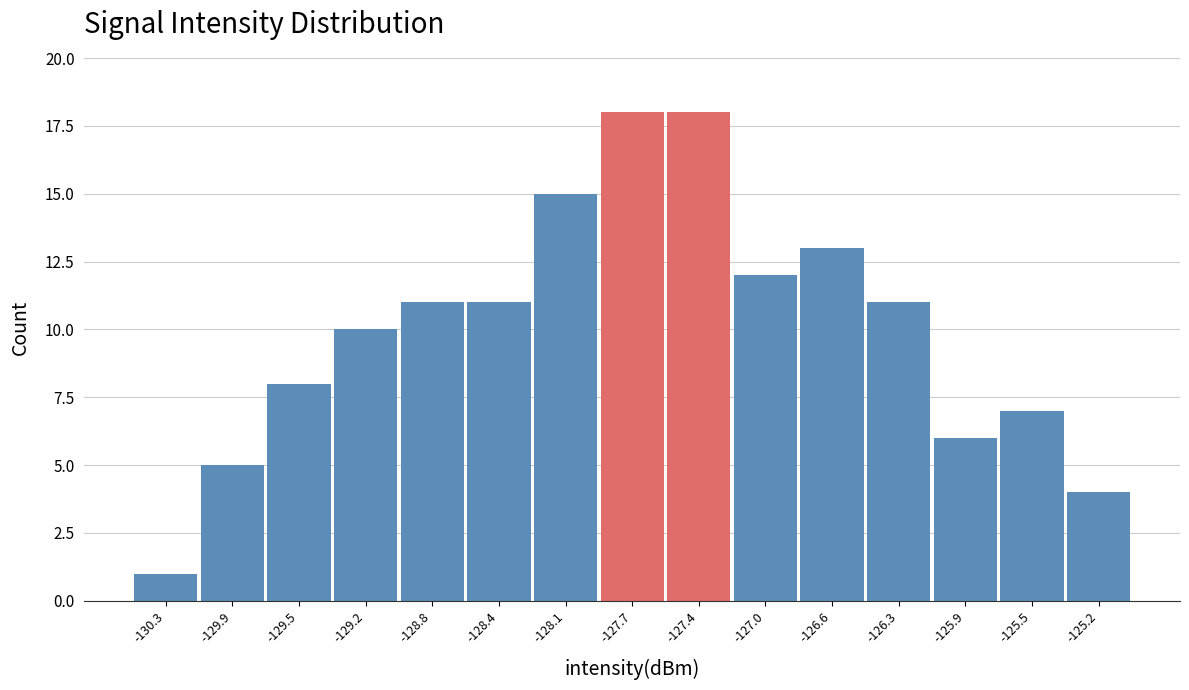

Reading left to right, list all the values displayed in this chart.

-130.3=1	-129.9=5	-129.5=8	-129.2=10	-128.8=11	-128.4=11	-128.1=15	-127.7=18	-127.4=18	-127.0=12	-126.6=13	-126.3=11	-125.9=6	-125.5=7	-125.2=4